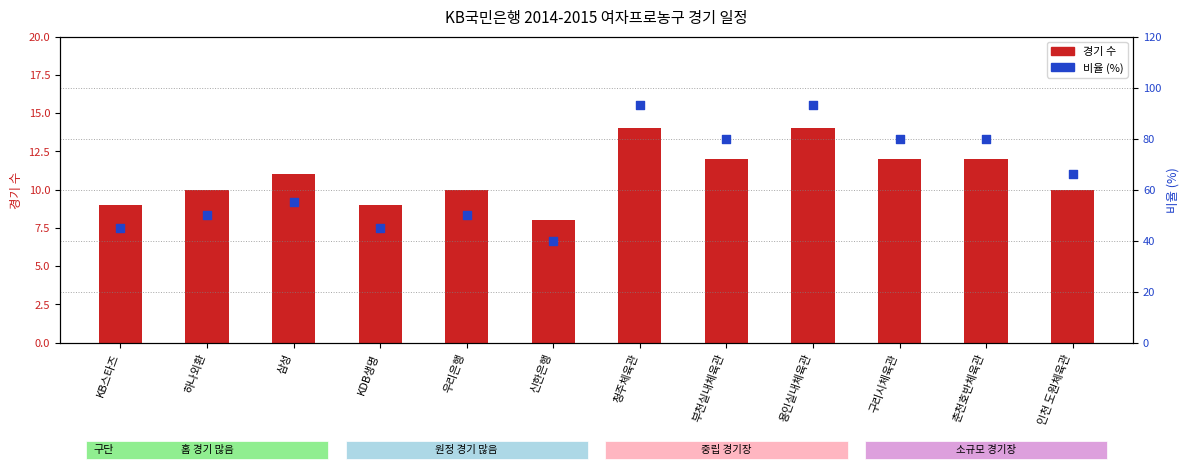

Which series reaches the maximum Y coordinate?

비율 (%)